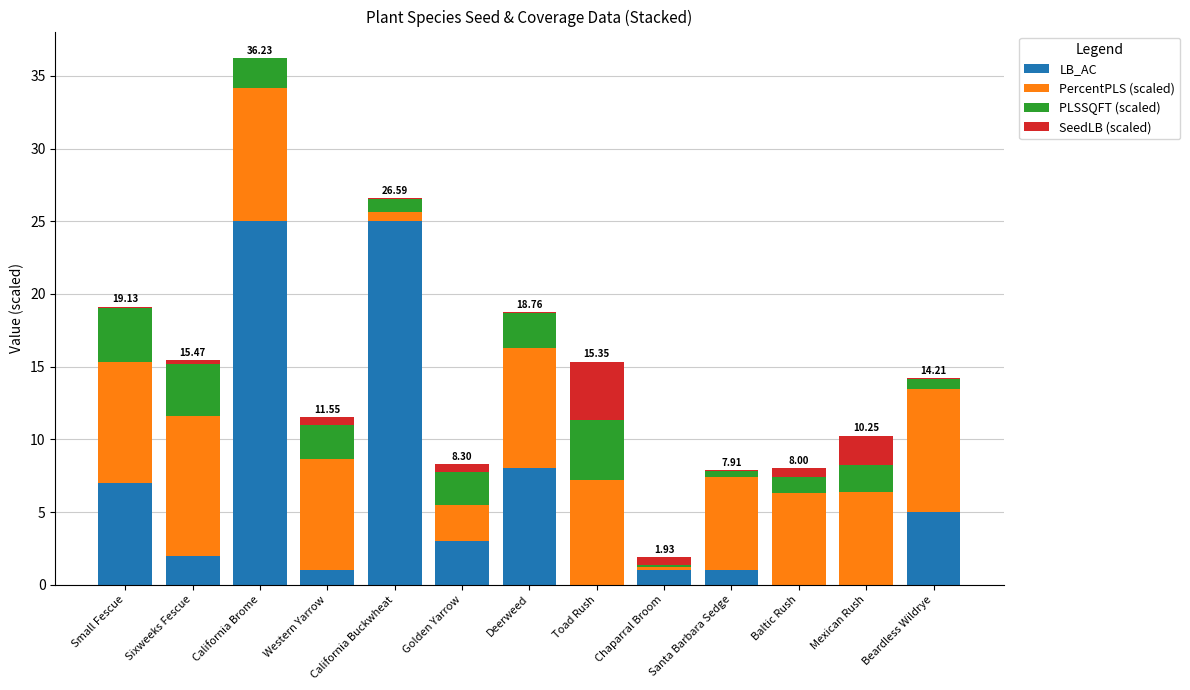

What are all the series names shown in the legend?

LB_AC, PercentPLS (scaled), PLSSQFT (scaled), SeedLB (scaled)